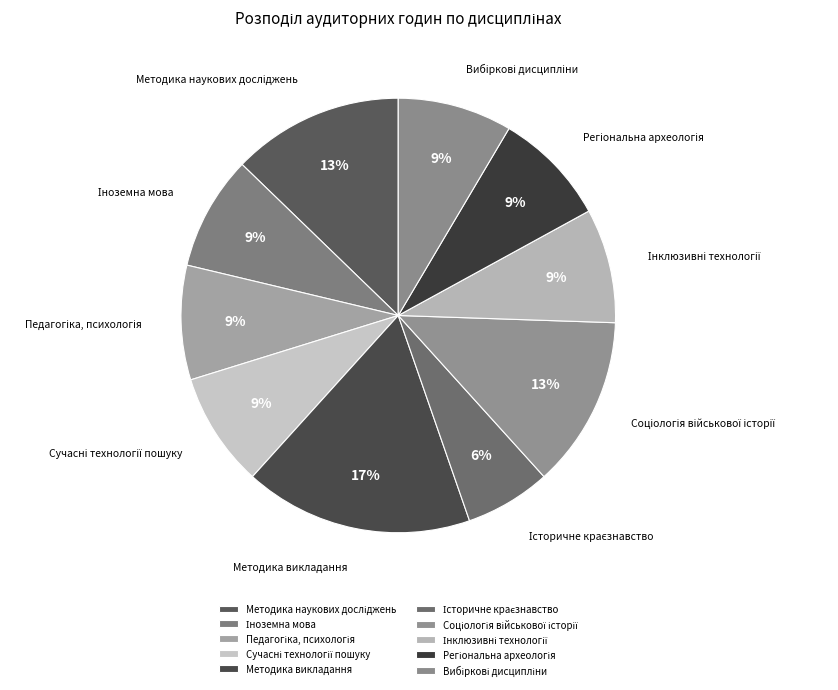

Is there a majority slice in this chart?

No